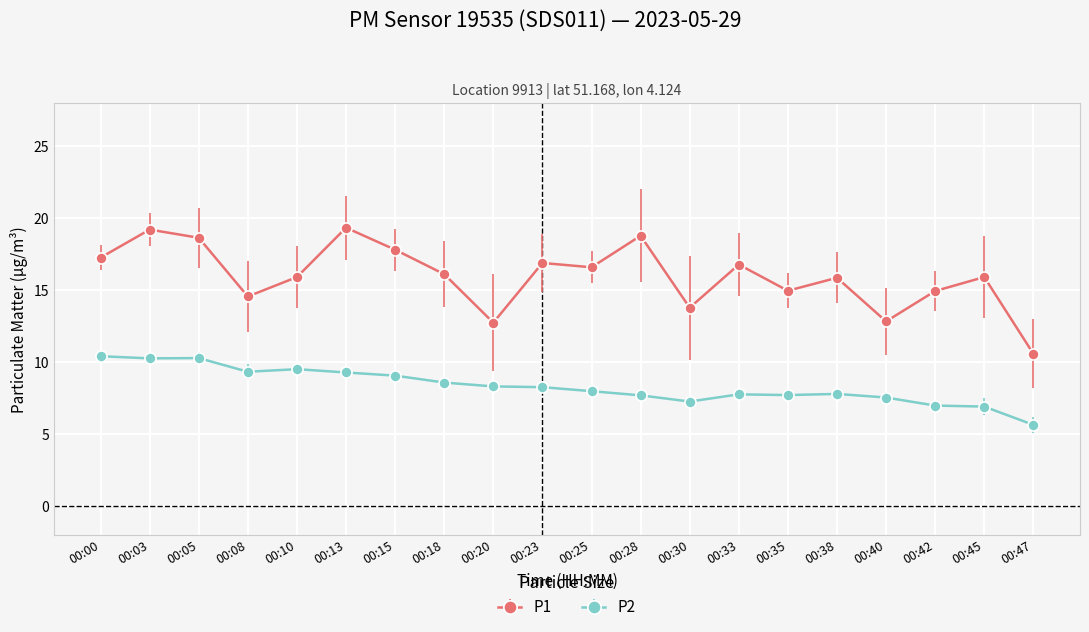

What value does the P2 series have at 00:15?

9.1